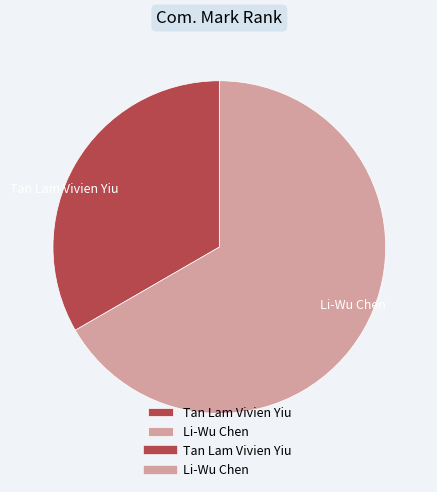

Do Tan Lam Vivien Yiu and Li-Wu Chen together represent more than half of the pie?

Yes